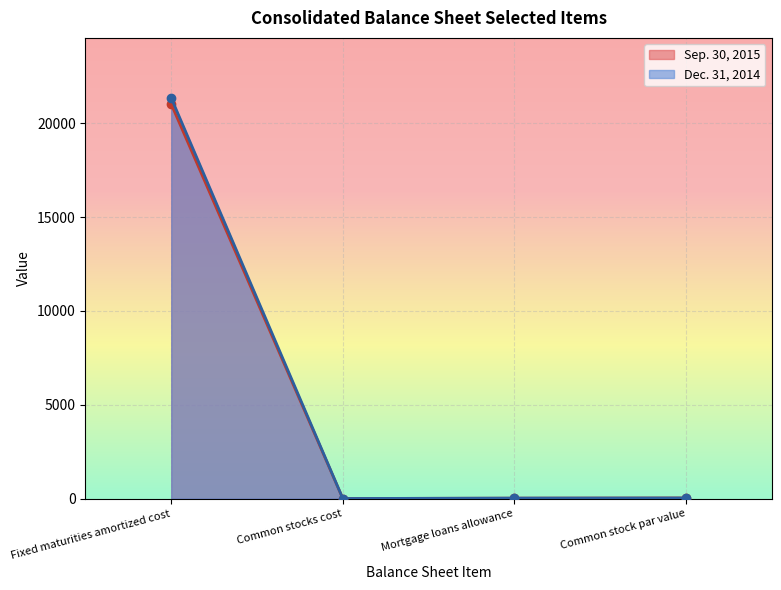

Which has a higher value, Fixed maturities amortized cost or Common stocks cost?

Fixed maturities amortized cost